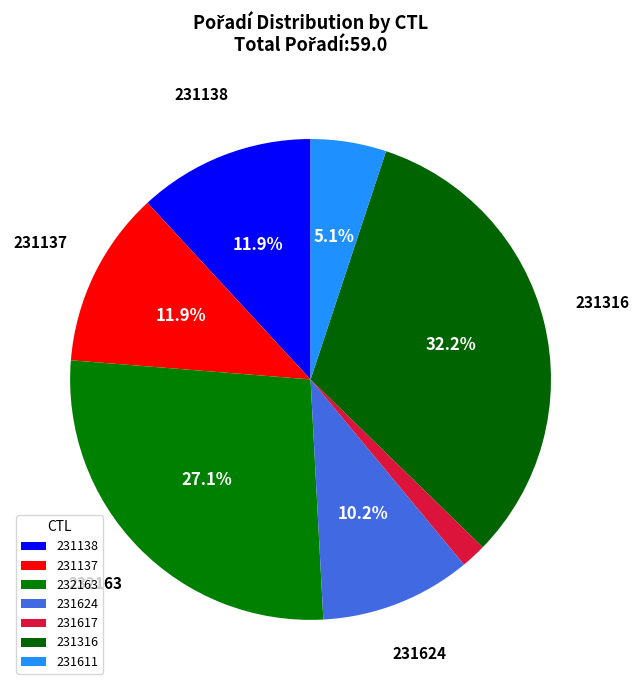

Approximately how many times larger is the value at 231138 compared to 231137?

1.0